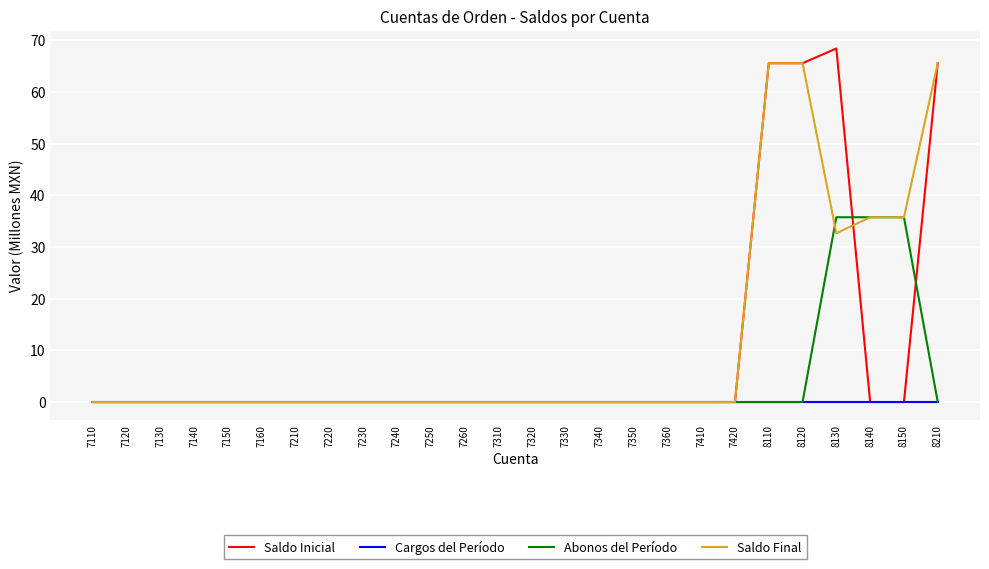

Which series has the widest spread of values?

Saldo Inicial